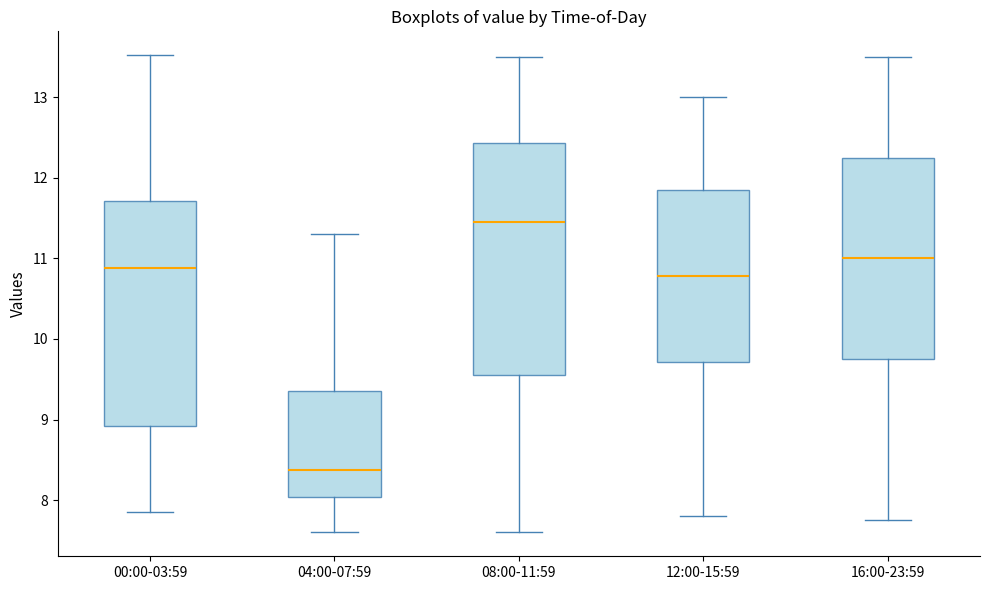

Reading left to right, transcribe this box plot: for each box, give where its median line is, the range the box spans, and where its two whiskers end, as read against the y-axis. The values are not printed on the chart, so give them approximately, as read against the axis.

00:00-03:59: median 10.9, box 8.9 to 11.7, whiskers 7.9 to 13.5
04:00-07:59: median 8.4, box 8.0 to 9.4, whiskers 7.6 to 11.3
08:00-11:59: median 11.5, box 9.6 to 12.4, whiskers 7.6 to 13.5
12:00-15:59: median 10.8, box 9.7 to 11.9, whiskers 7.8 to 13.0
16:00-23:59: median 11.0, box 9.8 to 12.3, whiskers 7.8 to 13.5